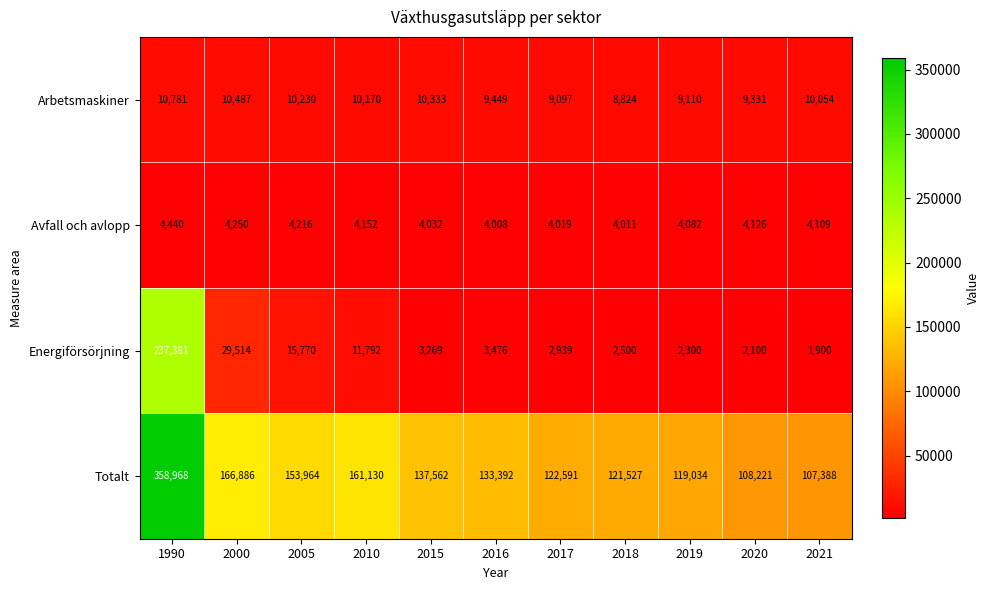

Which series changed the most between 1990 and 2000?

Energiförsörjning